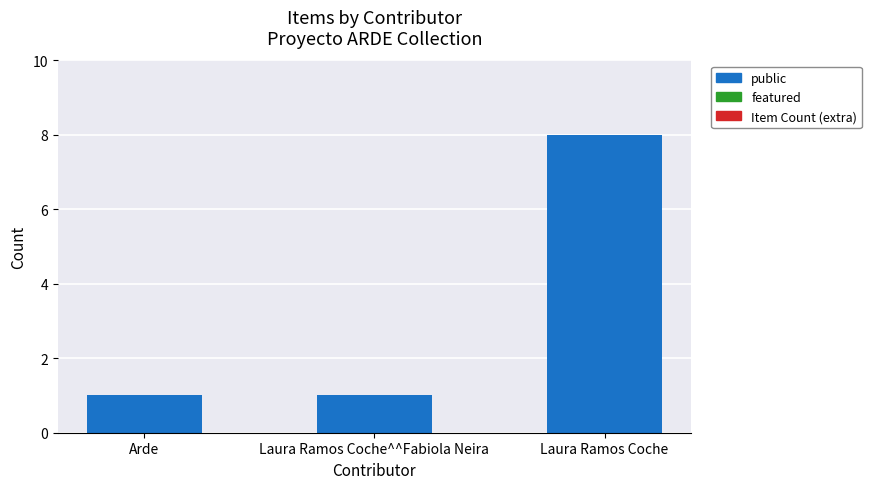

Between Laura Ramos Coche^^Fabiola Neira and Laura Ramos Coche, which is larger?

Laura Ramos Coche